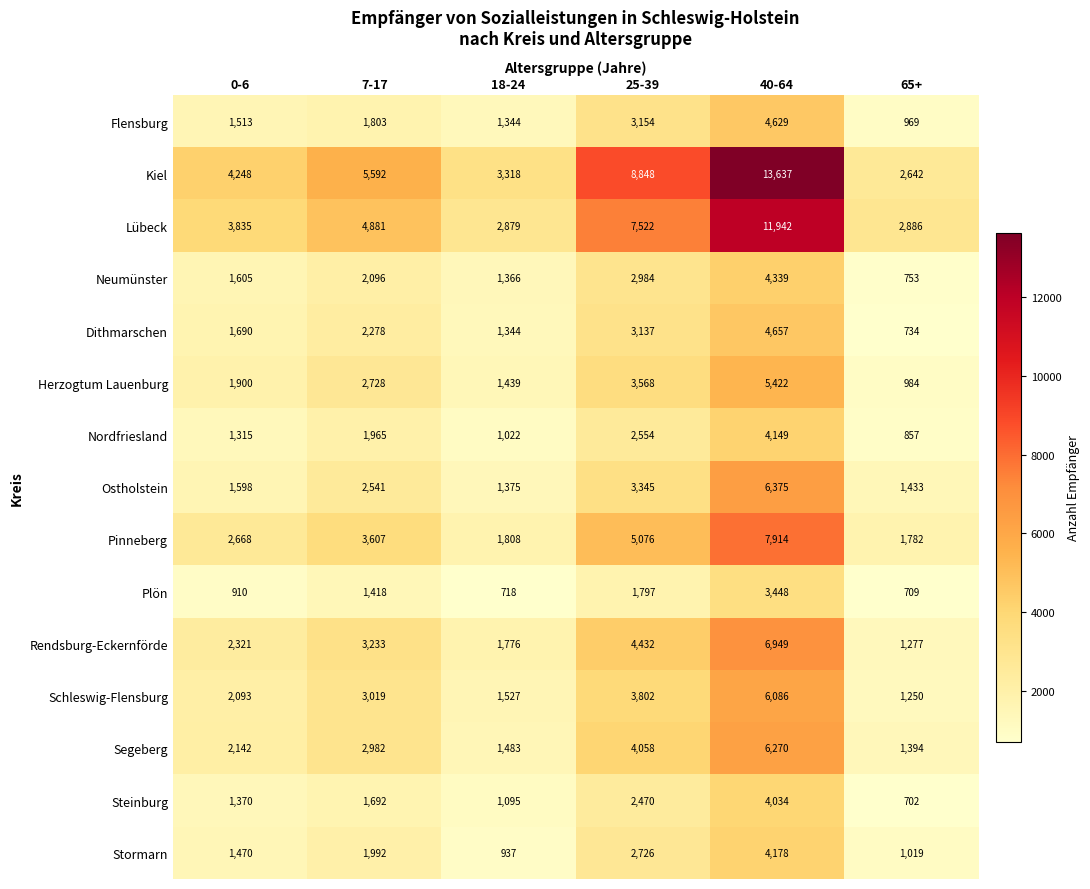

What is the difference between the highest and lowest values at 18-24?

2600